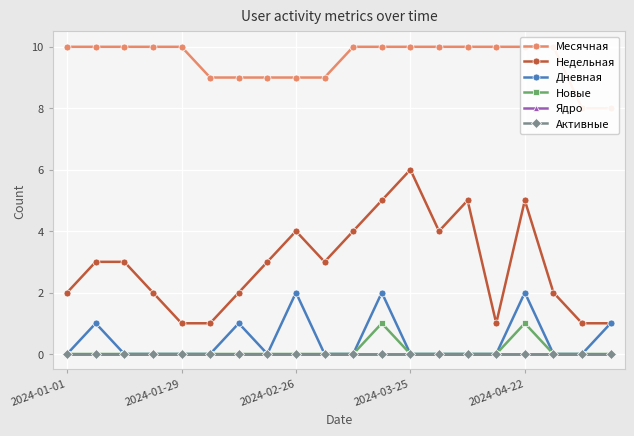

Does the chart display data point markers on the line(s)?

Yes